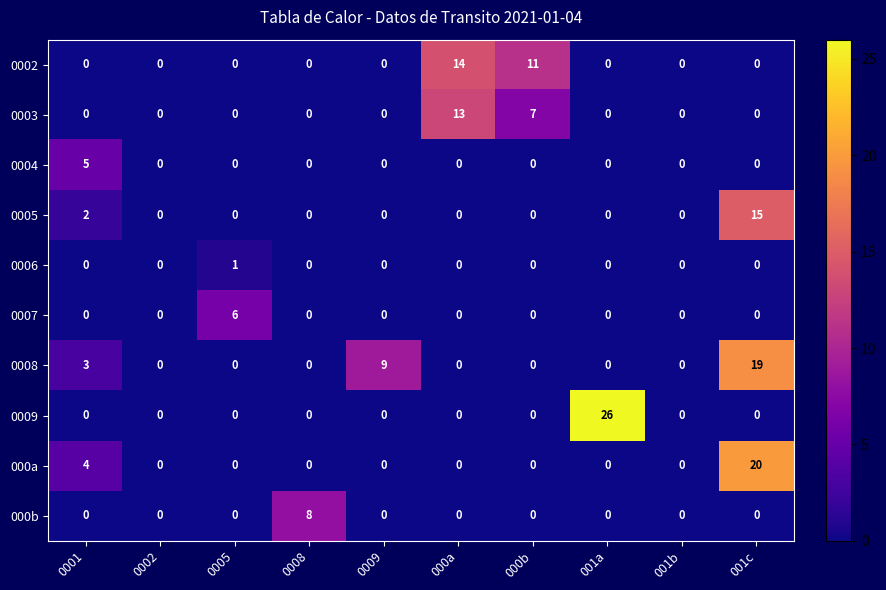

What is the total value across all series at 0008?

8